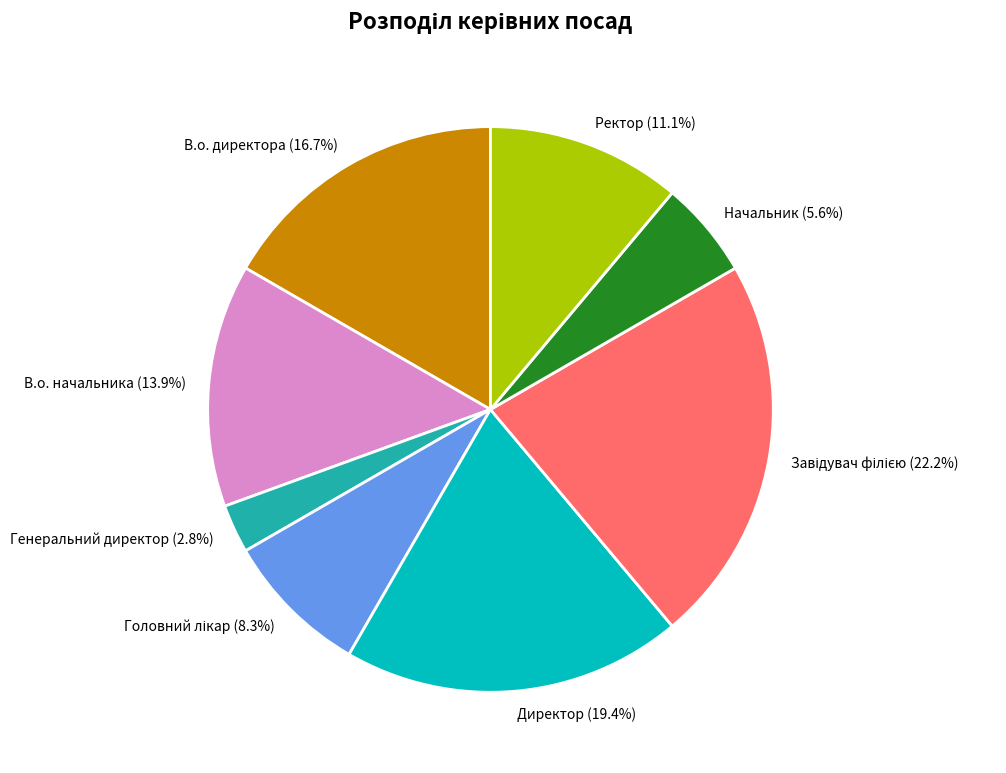

Count the number of slices in the pie.

8